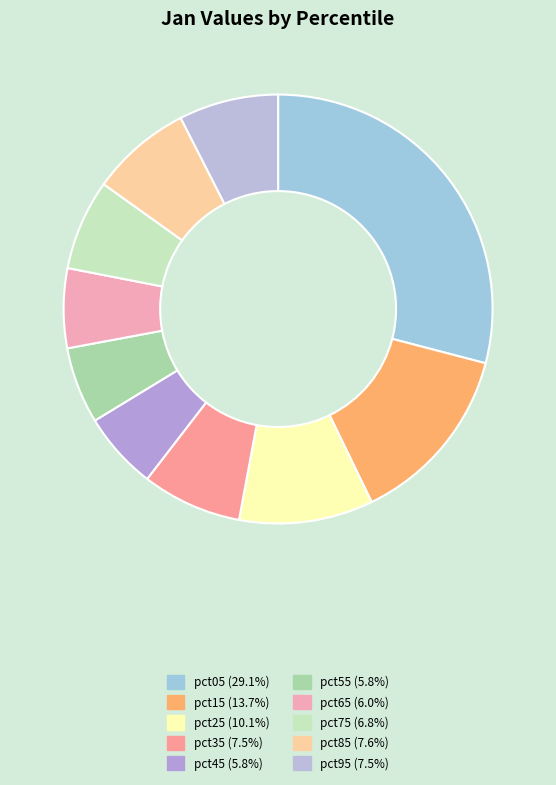

To the nearest percent, what portion does pct85 represent?

8%